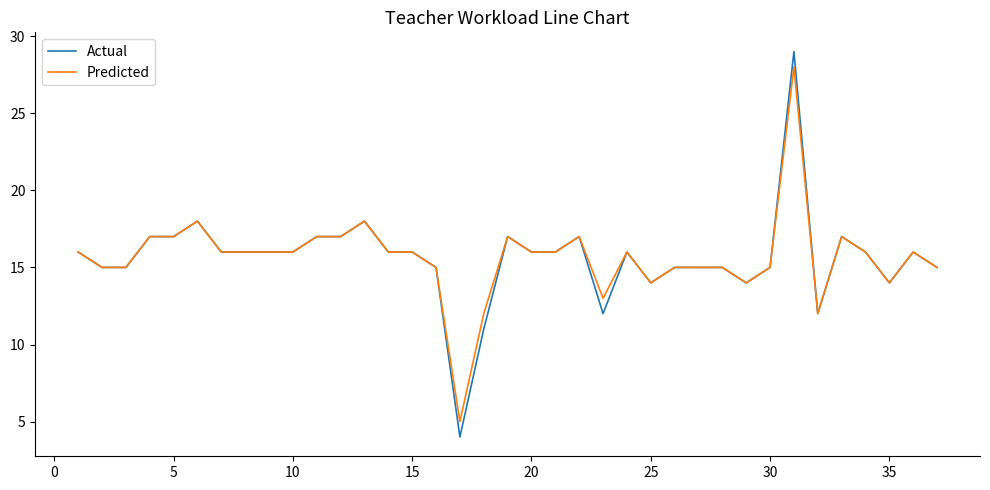

What is the smallest value displayed?

4